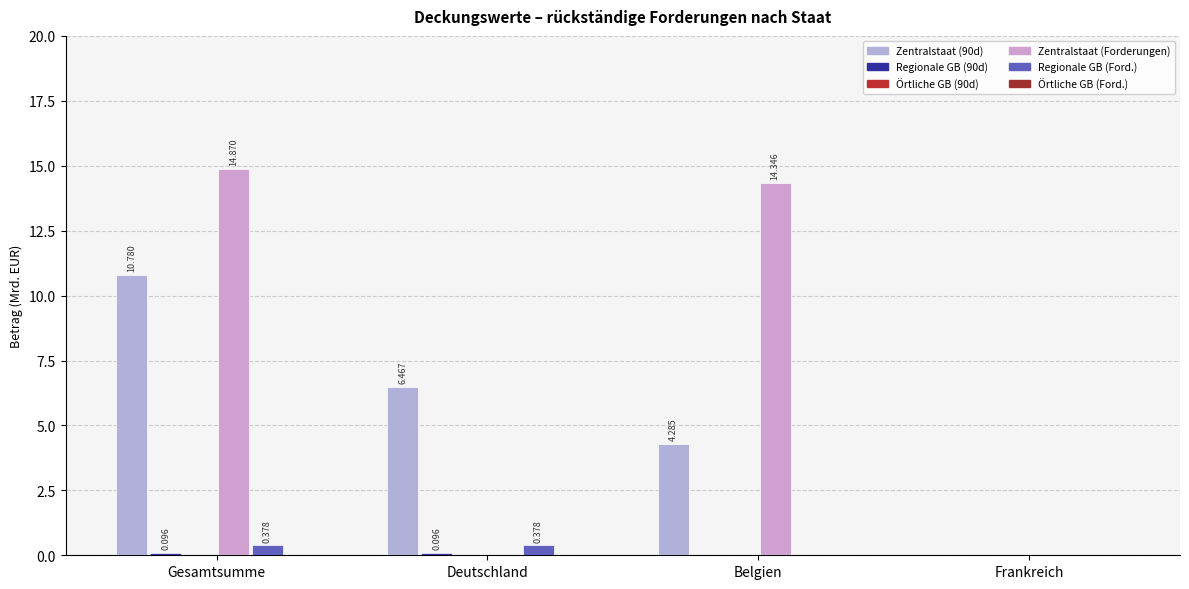

Count the number of data series in this chart.

6